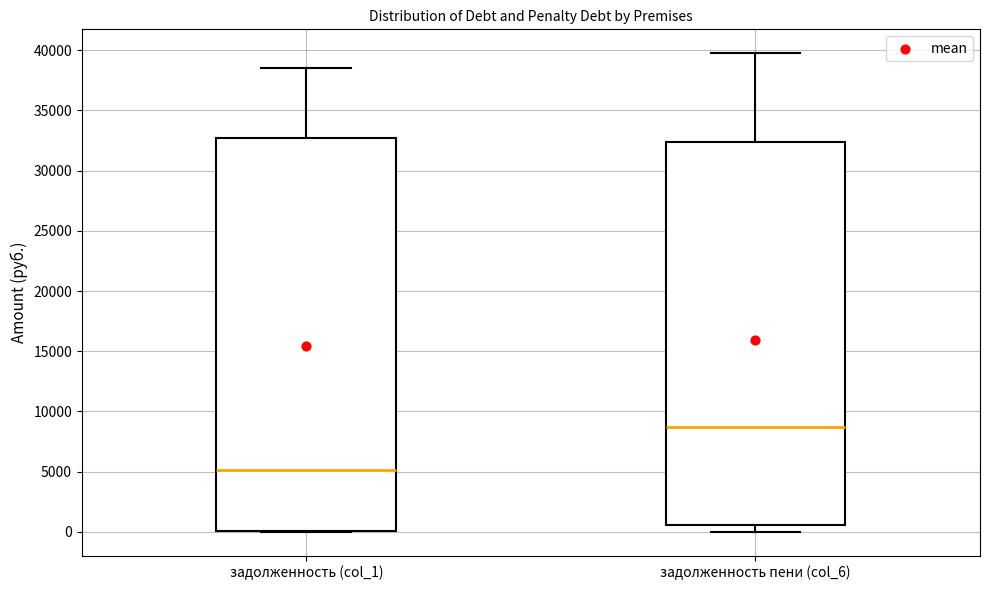

Reading left to right, read every box against the y-axis: the position of its median line, the range the box covers, and the ends of its whiskers. The values are not printed on the chart, so give them approximately, as read against the axis.

задолженность (col_1): median 5000, box 0 to 32500, whiskers 0 to 38500
задолженность пени (col_6): median 8500, box 500 to 32500, whiskers 0 to 40000